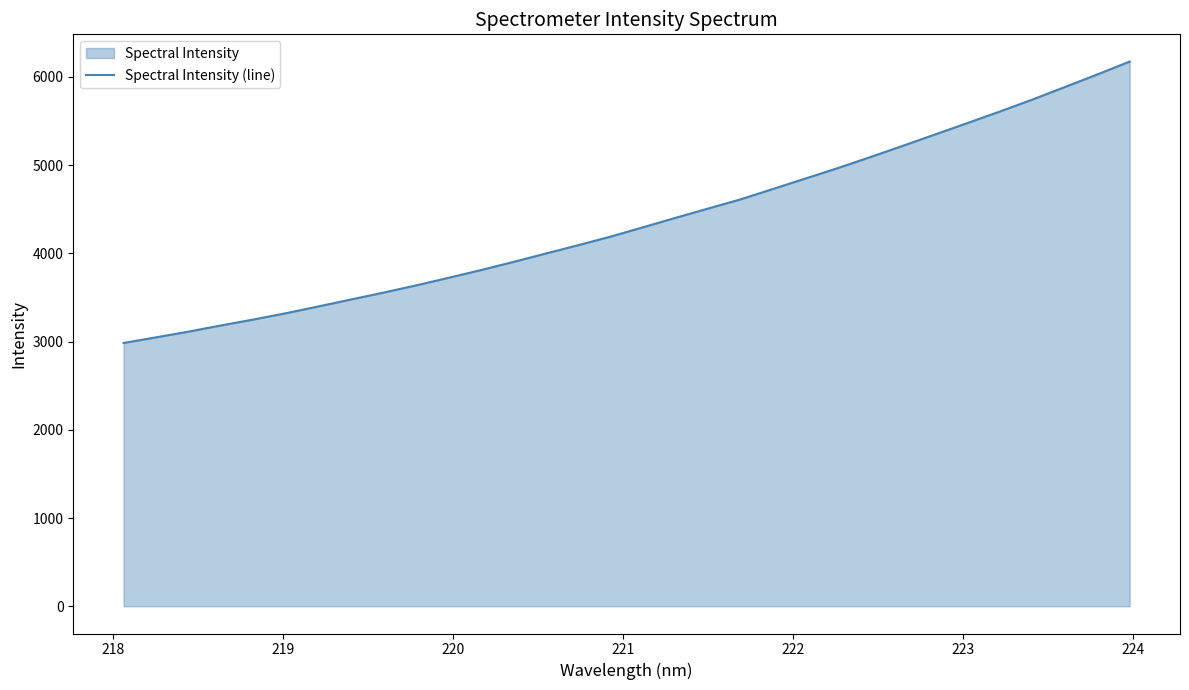

What is the minimum value shown in the chart?

2984.2